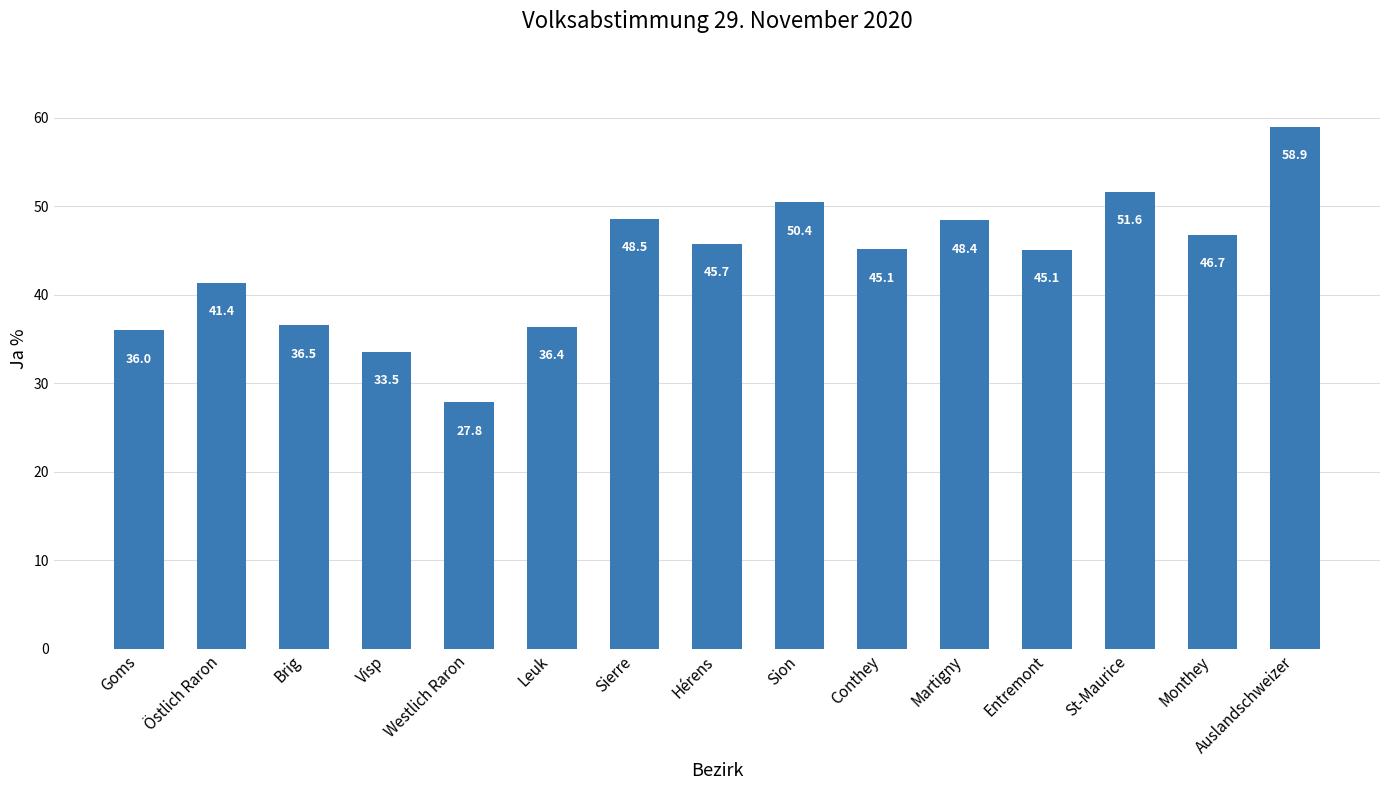

True or false: the data shows 40.2 at Westlich Raron.

False